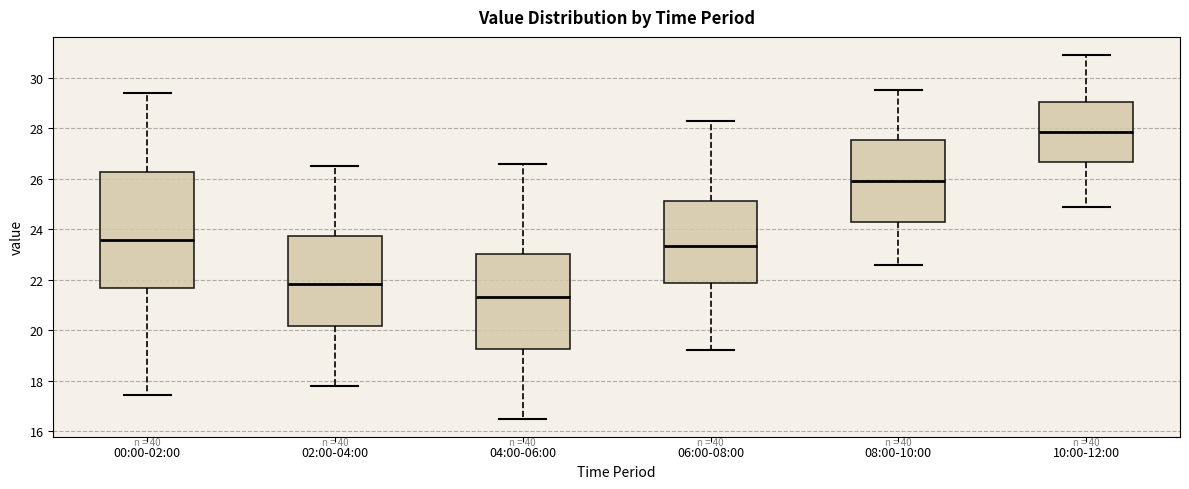

Comparing the boxes themselves (not the whiskers), which one is the tallest?

00:00-02:00